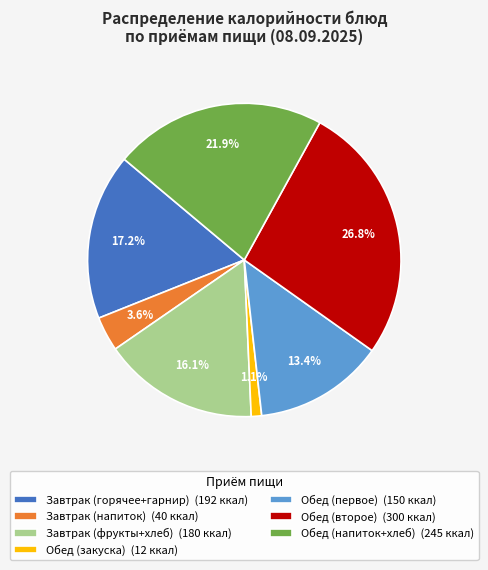

Rank the categories by value from lowest to highest.

Обед (закуска) (12 ккал), Завтрак (напиток) (40 ккал), Обед (первое) (150 ккал), Завтрак (фрукты+хлеб) (180 ккал), Завтрак (горячее+гарнир) (192 ккал), Обед (напиток+хлеб) (245 ккал), Обед (второе) (300 ккал)